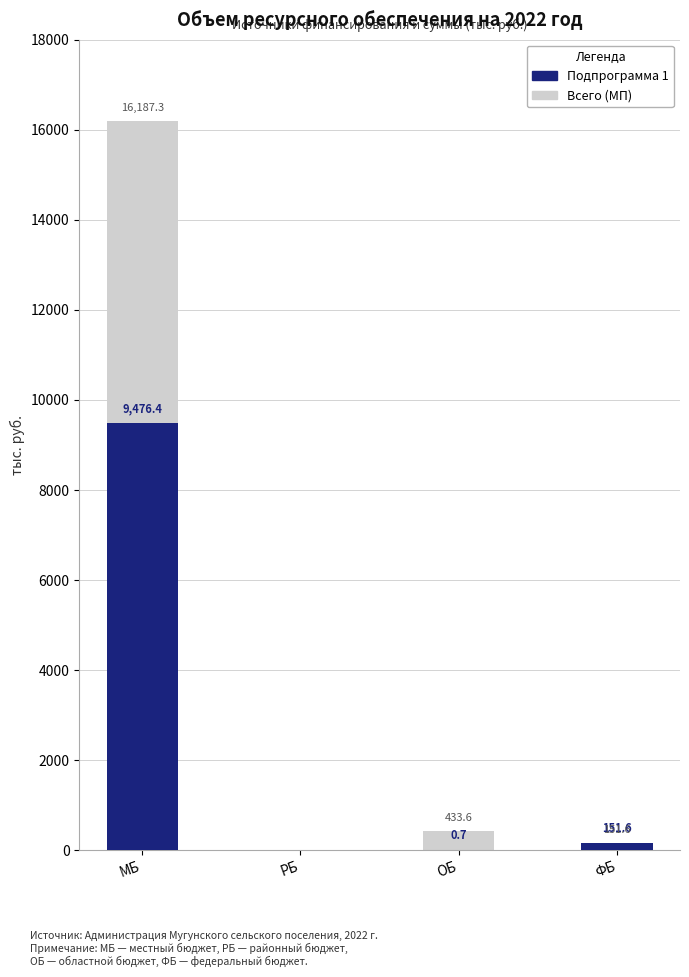

What is the sum of the Подпрограмма 1 values at РБ and ОБ?

0.7